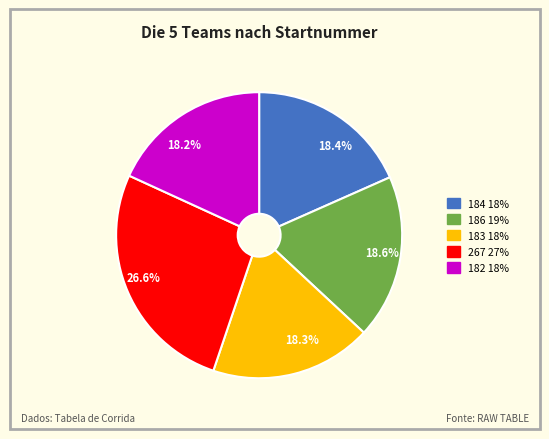

How many segments does this pie chart have?

5